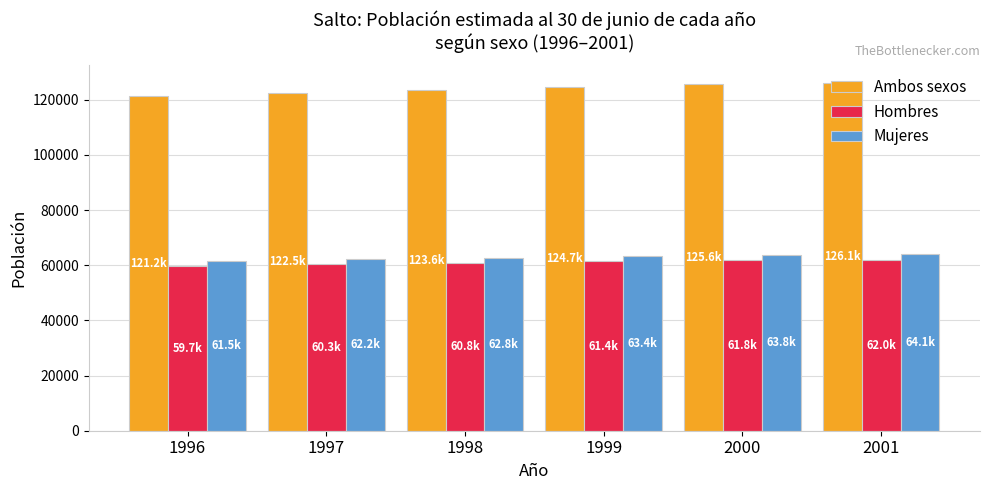

What is the value of the Hombres bar at the 2nd from the left?

60289.4